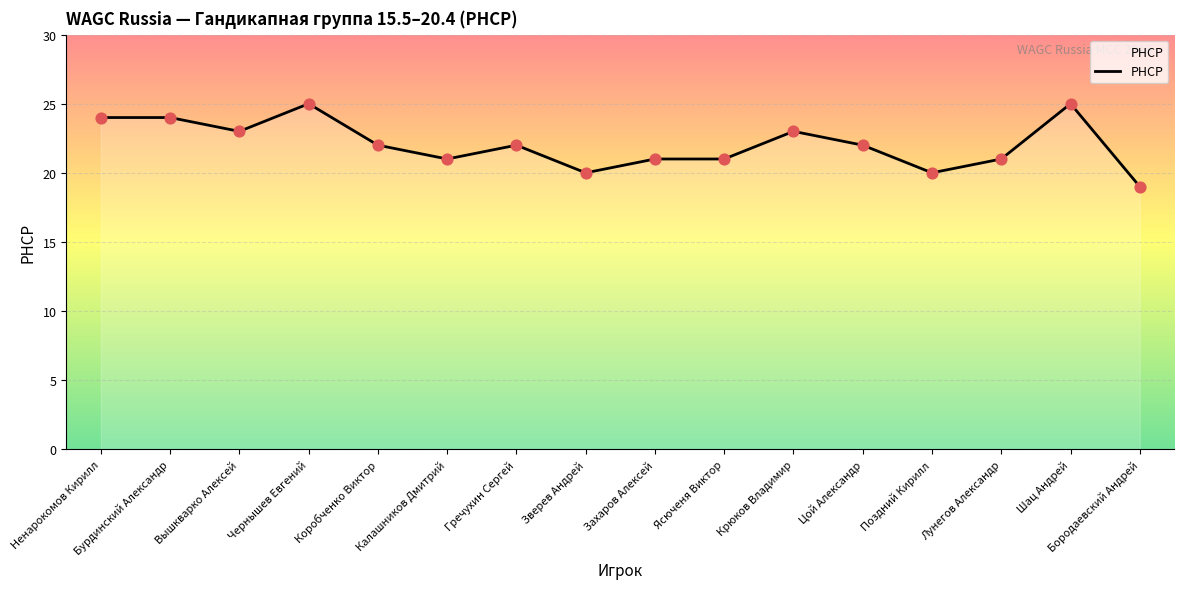

What is the change in value from Ненарокомов Кирилл to Бородаевский Андрей?

-5